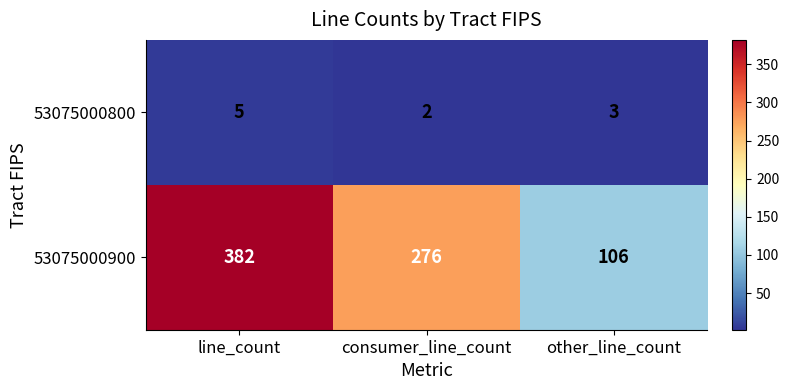

Reading left to right, transcribe all the data shown in this chart.

53075000800: line_count=5	consumer_line_count=2	other_line_count=3
53075000900: line_count=382	consumer_line_count=276	other_line_count=106